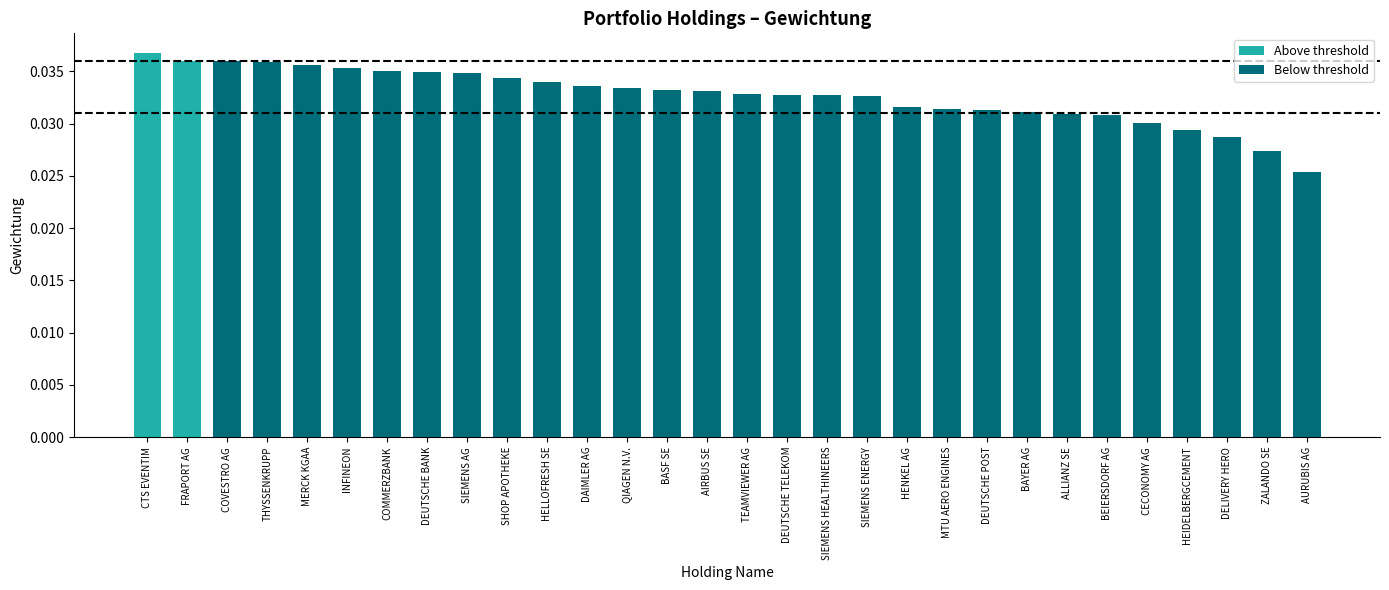

Does the chart contain any negative values?

No